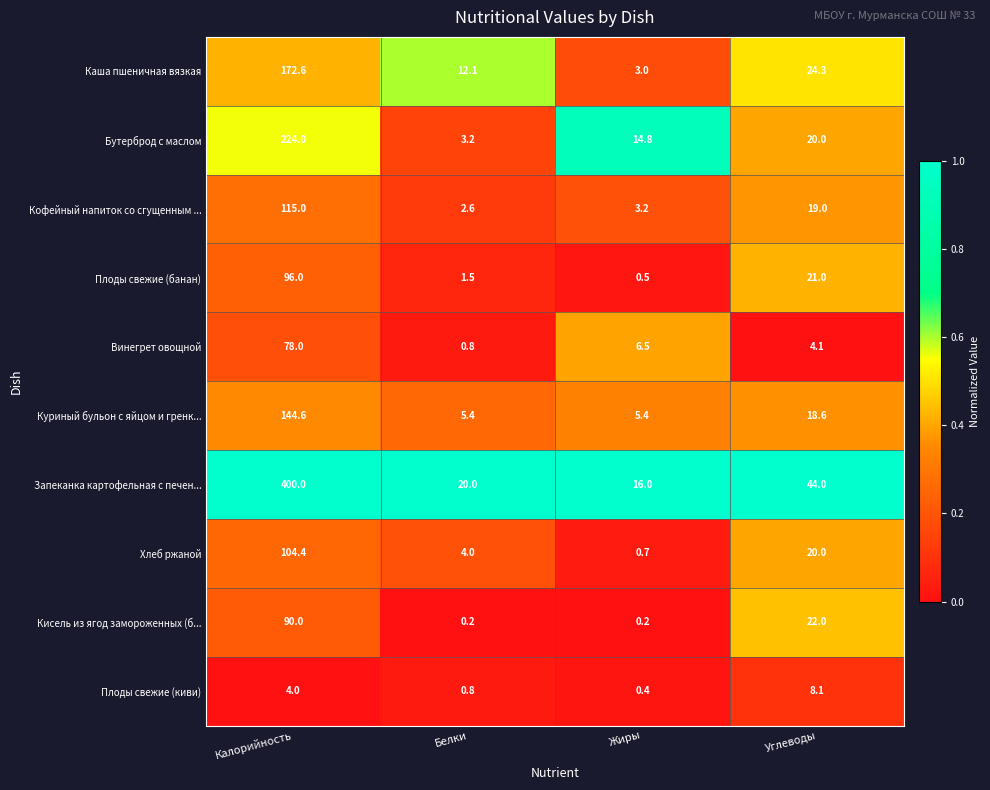

The Бутерброд с маслом series shows 14.8 at Жиры. True or false?

True